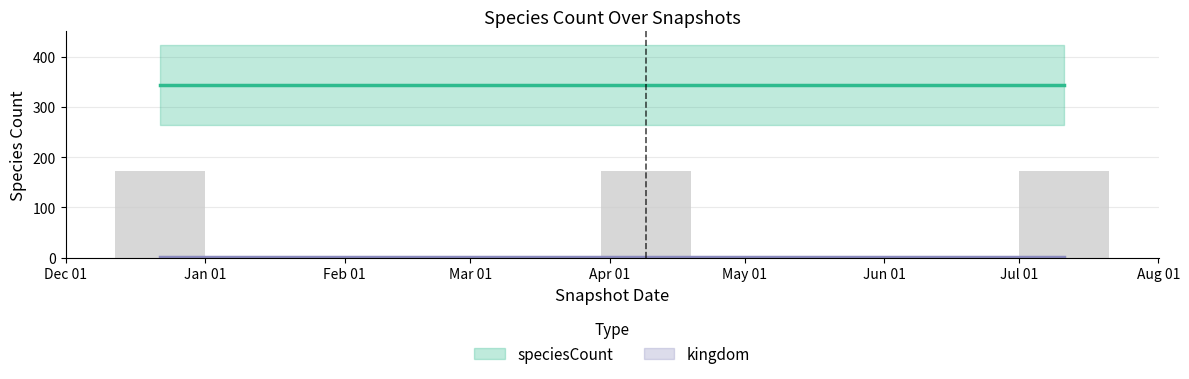

Is the value of kingdom at 2018-04-09 greater than the value of speciesCount at 2017-12-22?

No